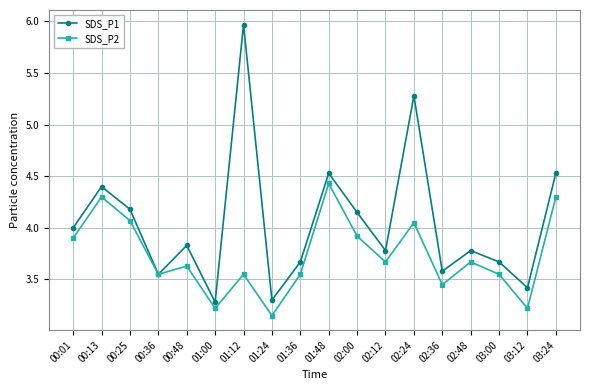

How many interior local valleys does the SDS_P2 series have?

6